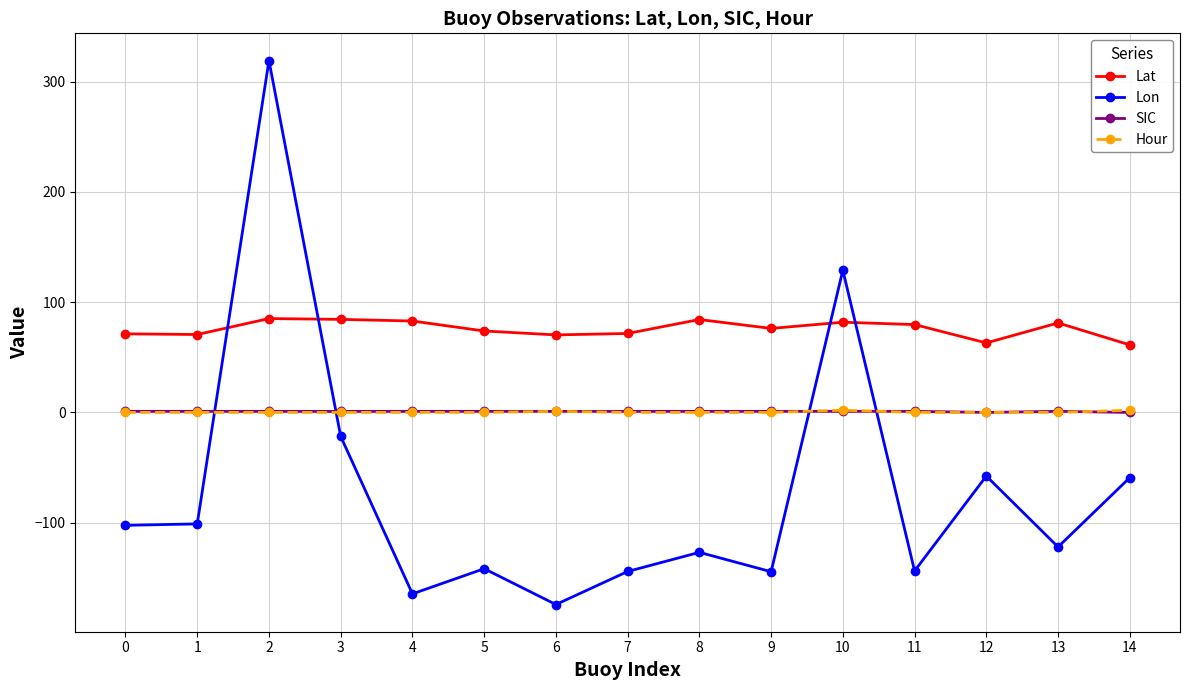

Is the value of Lon at 3 greater than the value of Lat at 8?

No